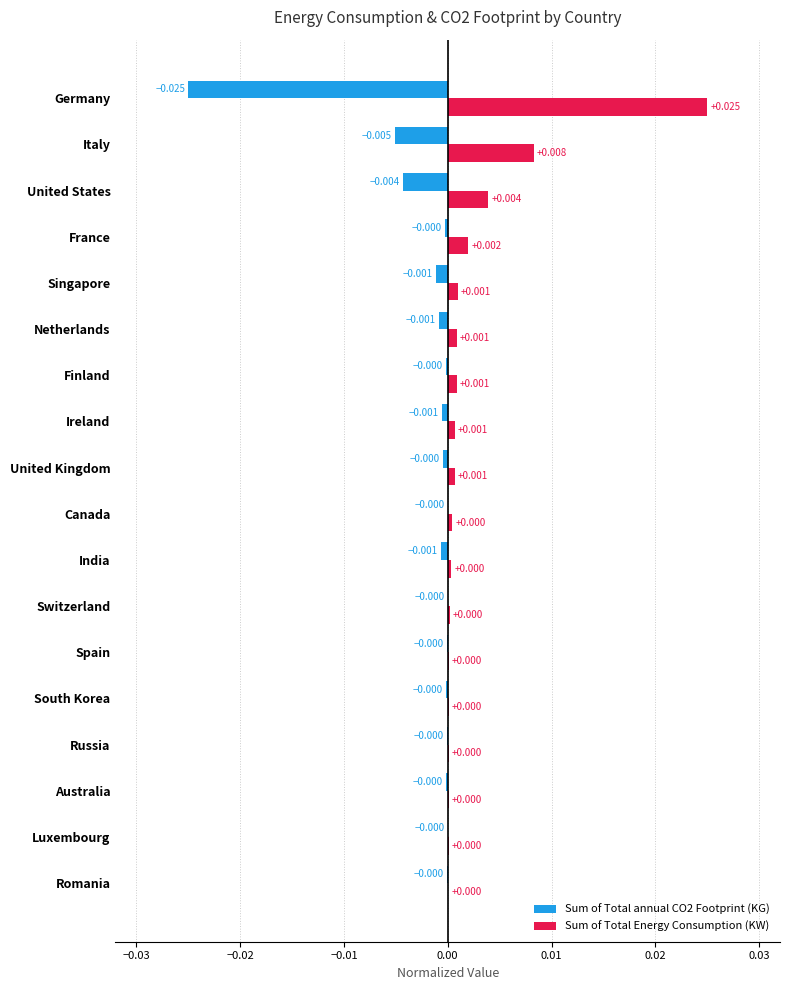

Which series has the largest total across all categories?

Sum of Total Energy Consumption (KW)